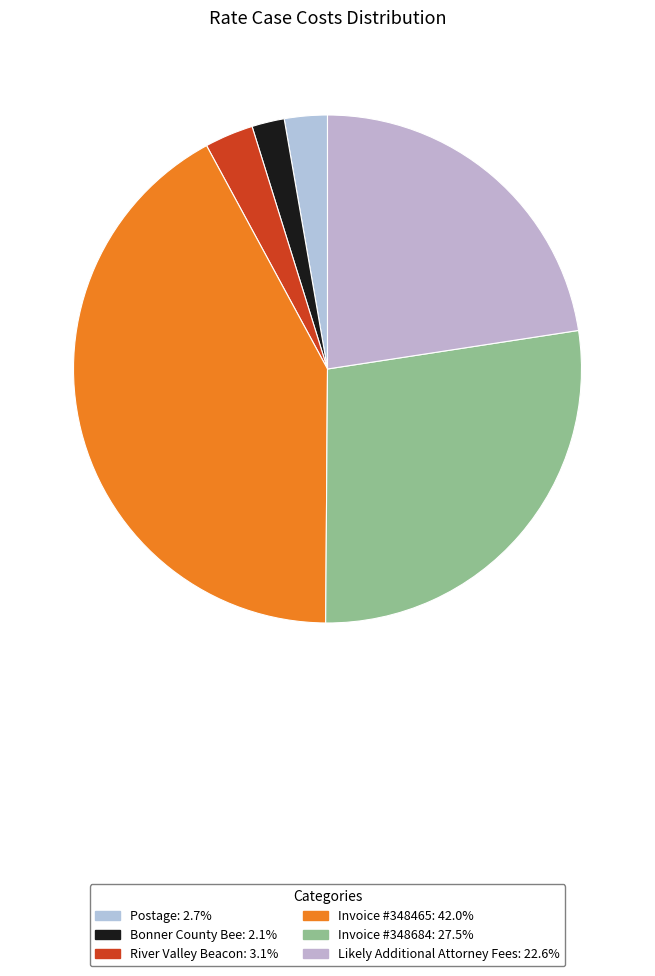

True or false: Postage accounts for 3% of the total.

True